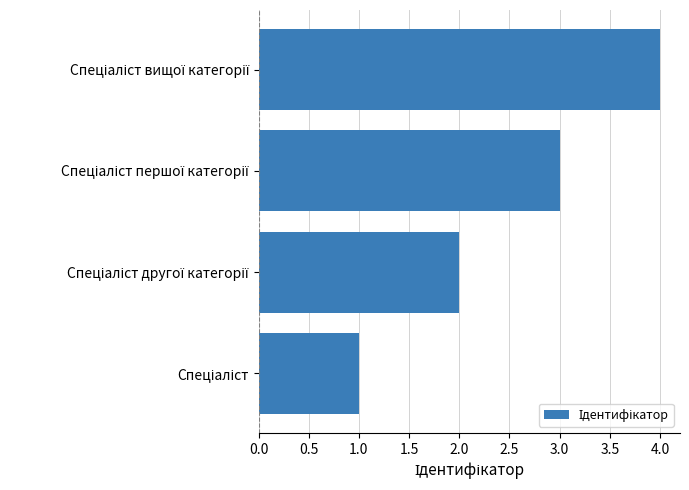

What is the sum of all values?

10